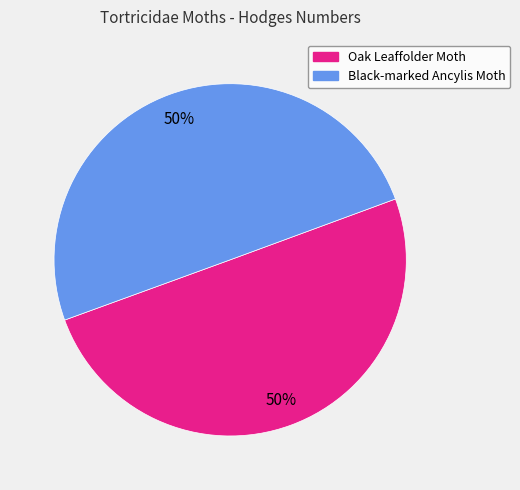

What percentage is the Black-marked Ancylis Moth slice, to the nearest percent?

50%